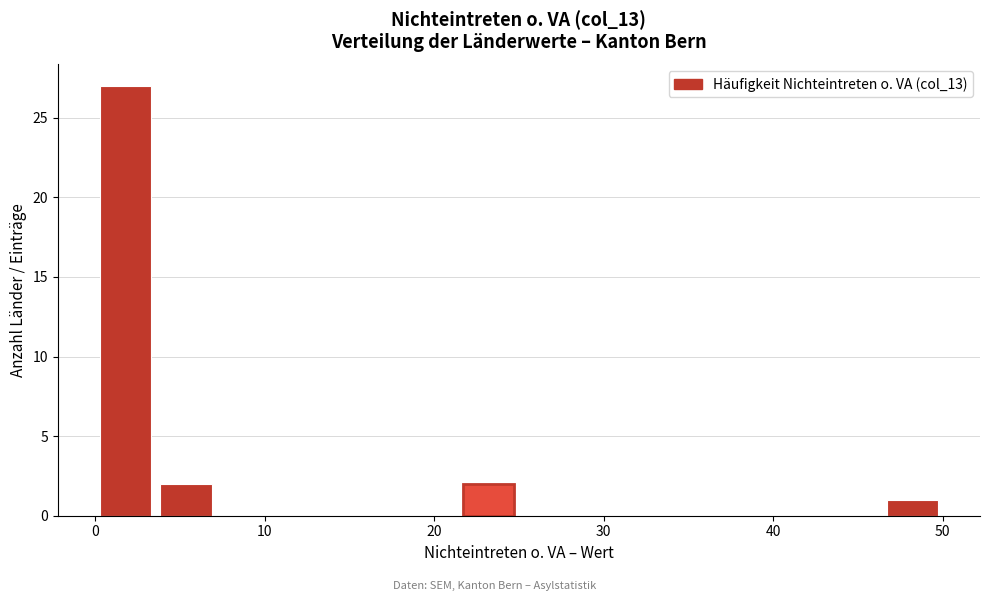

Read against the x-axis, roughly where is the centre of the tallest bar?

2